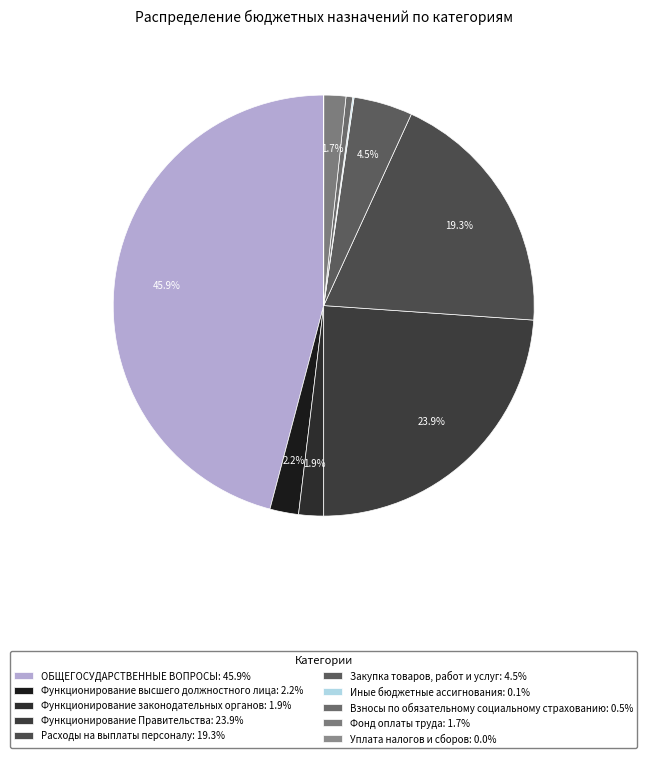

Between Уплата налогов и сборов and Функционирование Правительства, which is larger?

Функционирование Правительства